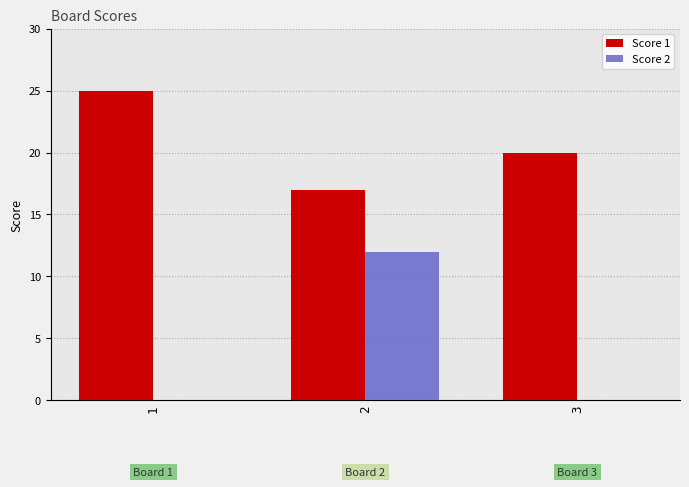

What is the sum of all Score 2 values?

12